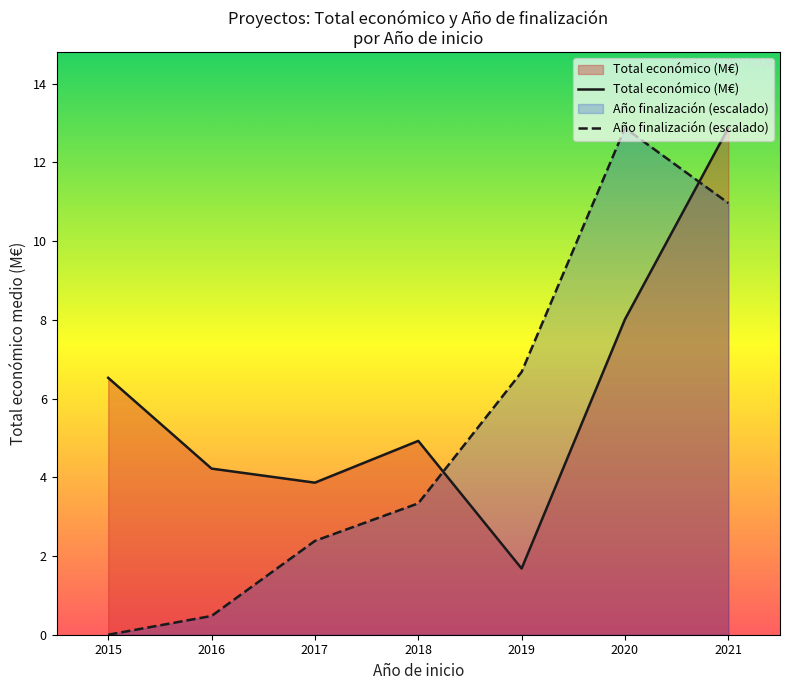

How many times do Año finalización (escalado) and Total económico (M€) cross each other?

2